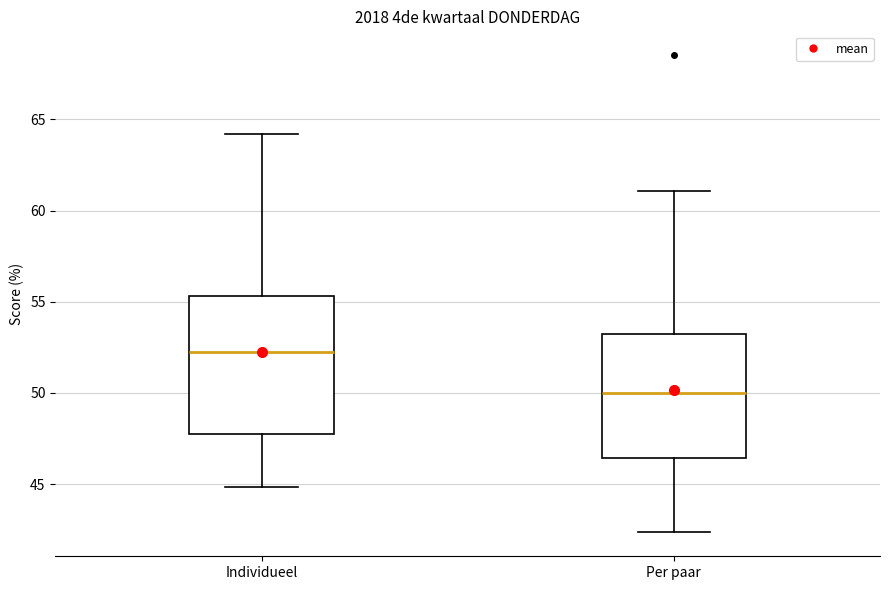

Which box is the tallest, from its lower edge to its upper edge?

Individueel